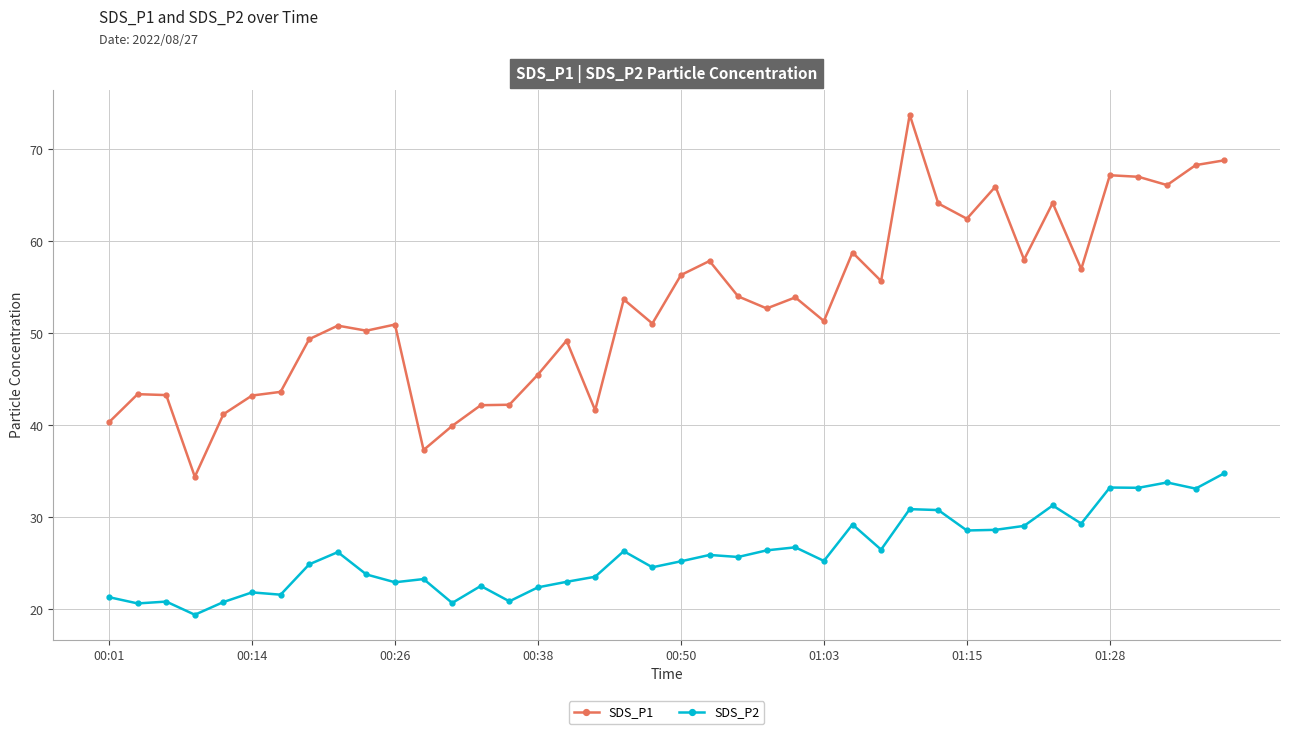

Which series has the largest range (max minus min)?

SDS_P1